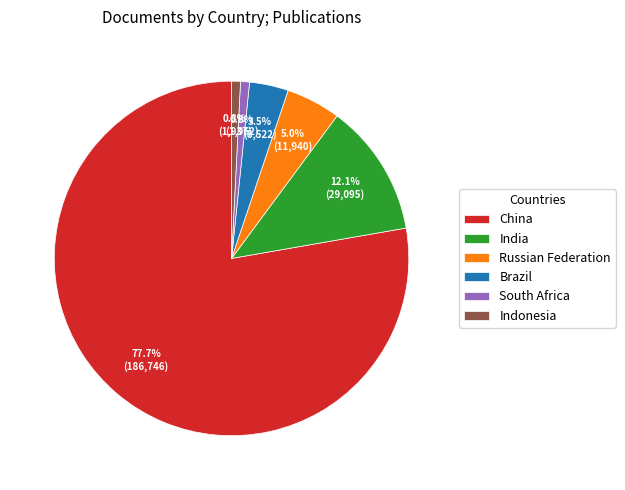

Which category has the biggest portion of the pie?

China